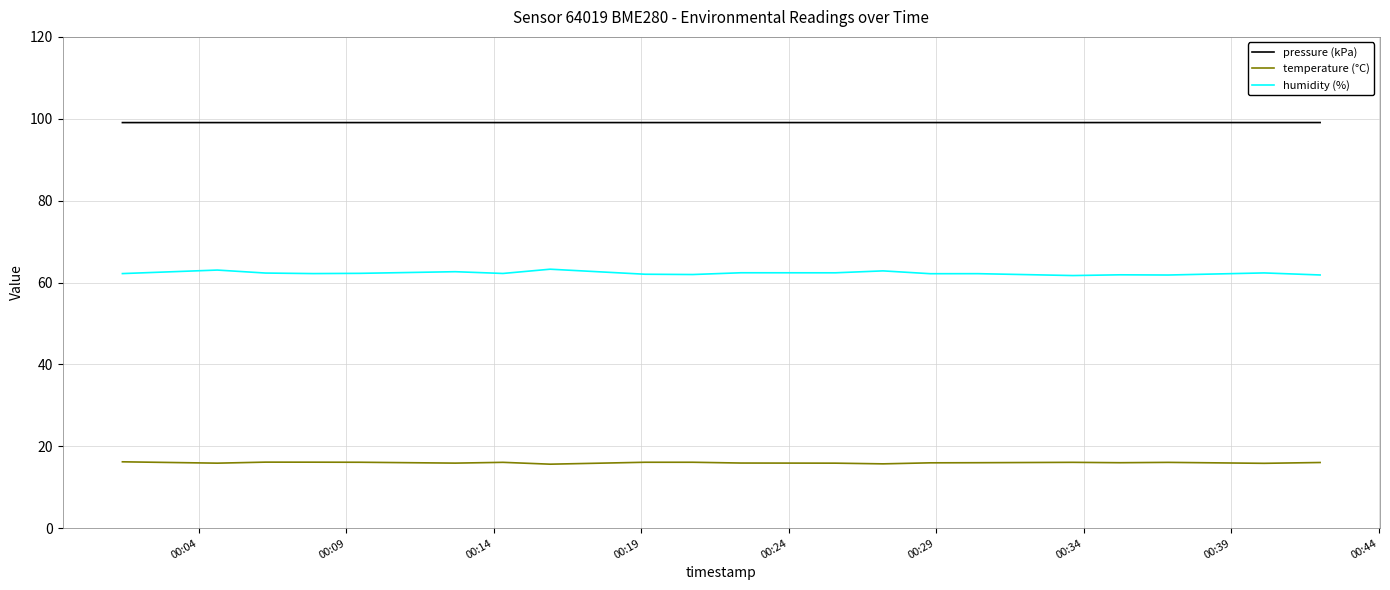

Which series has the largest total across all categories?

pressure (kPa)